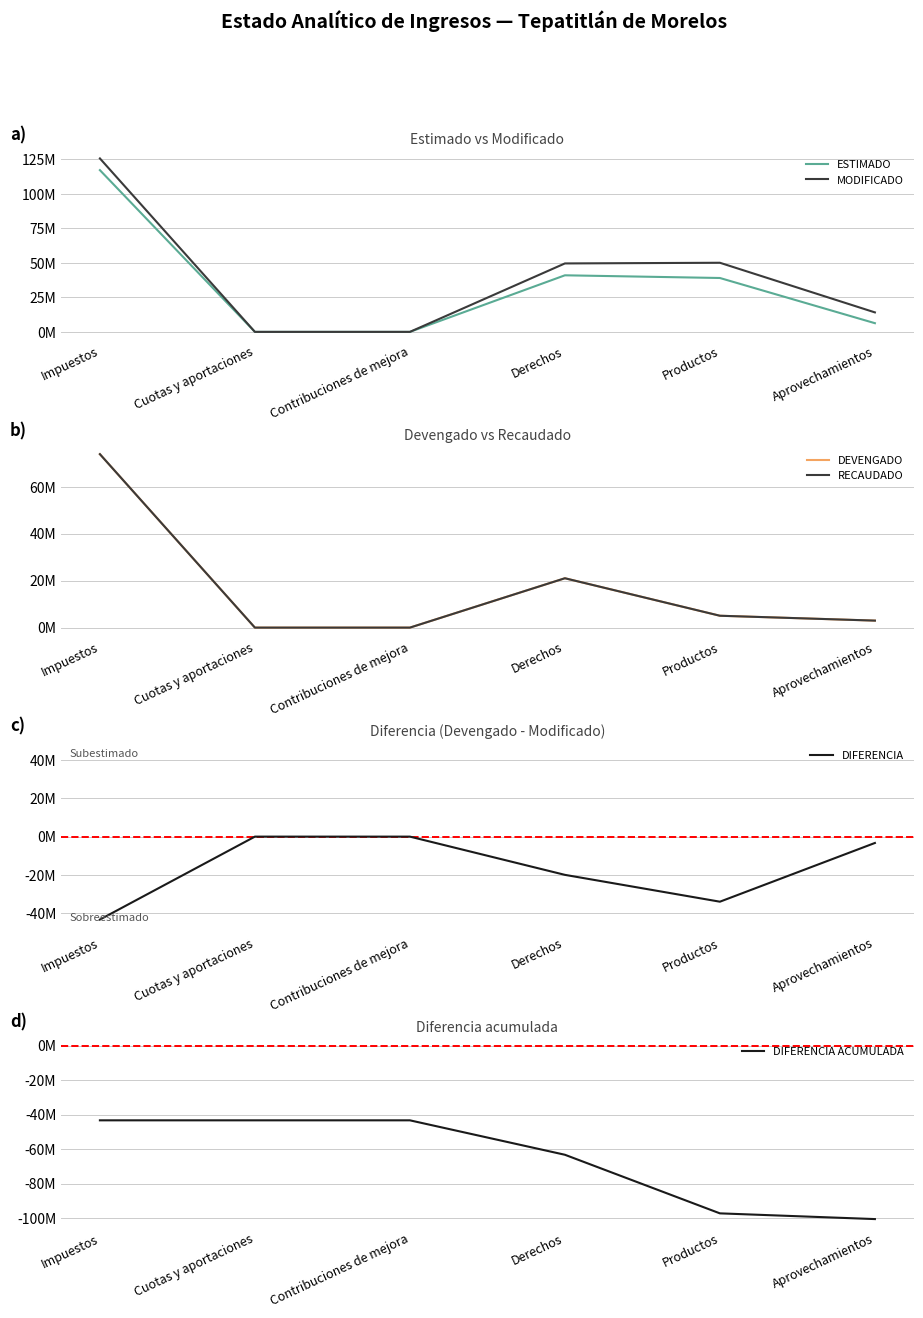

The value of DIFERENCIA ACUMULADA at Contribuciones de mejora is -43339447.4. True or false?

True